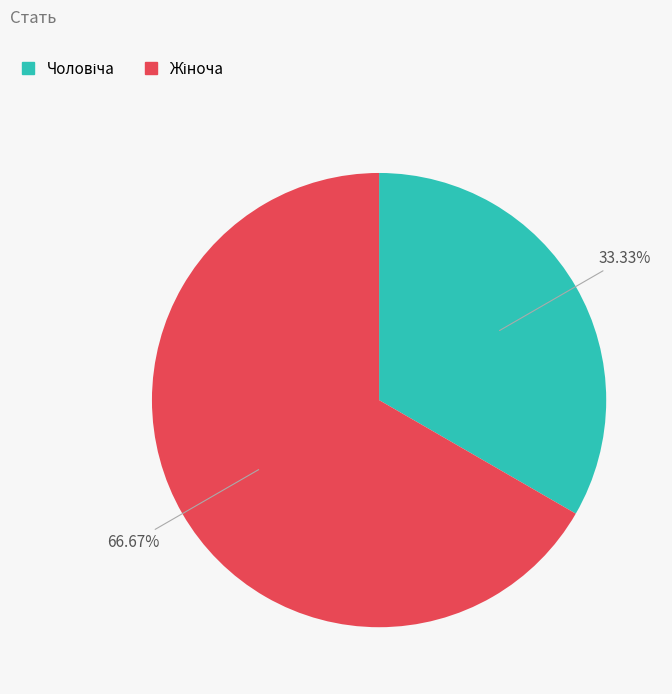

How many segments does this pie chart have?

2